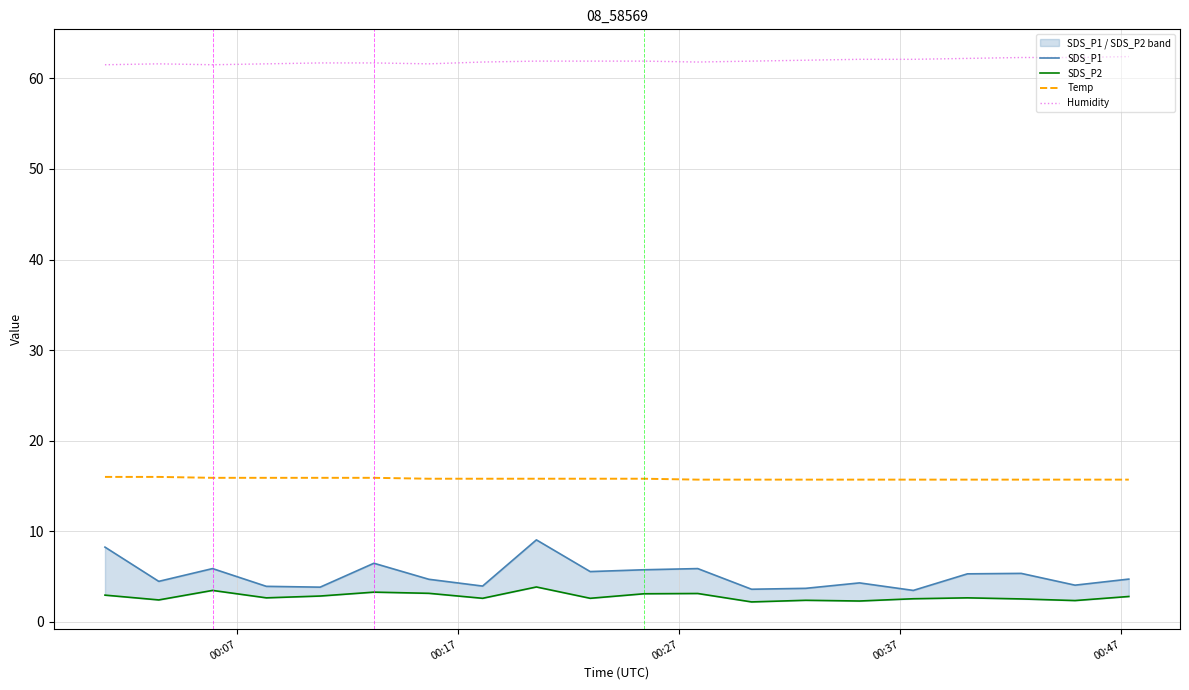

What is the average value of the Temp series?

15.8